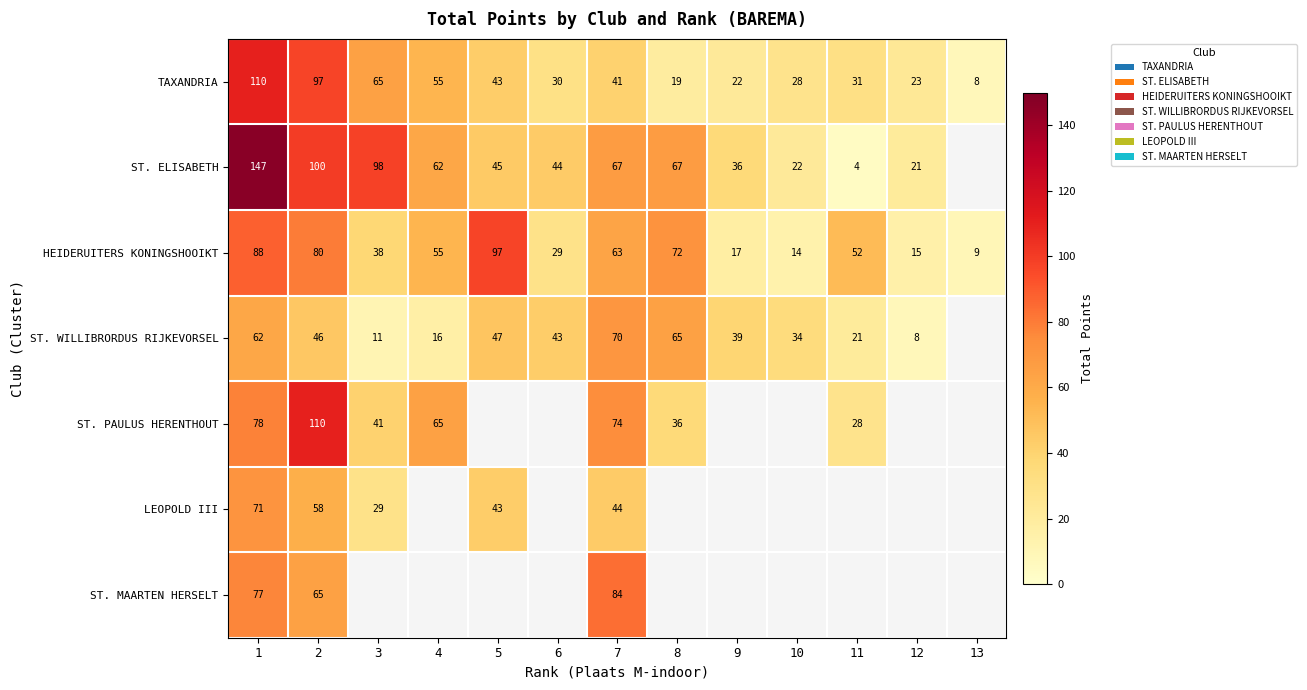

Rank the categories by HEIDERUITERS KONINGSHOOIKT value from highest to lowest.

5, 1, 2, 8, 7, 4, 11, 3, 6, 9, 12, 10, 13